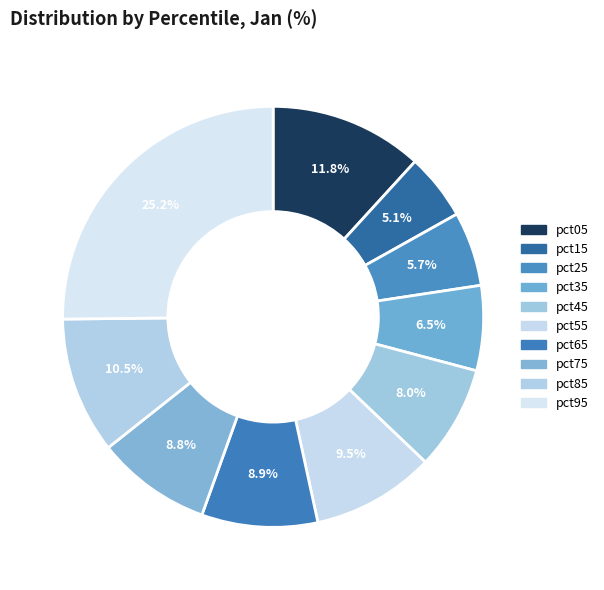

Is it true that pct05 is 12% of the pie?

True